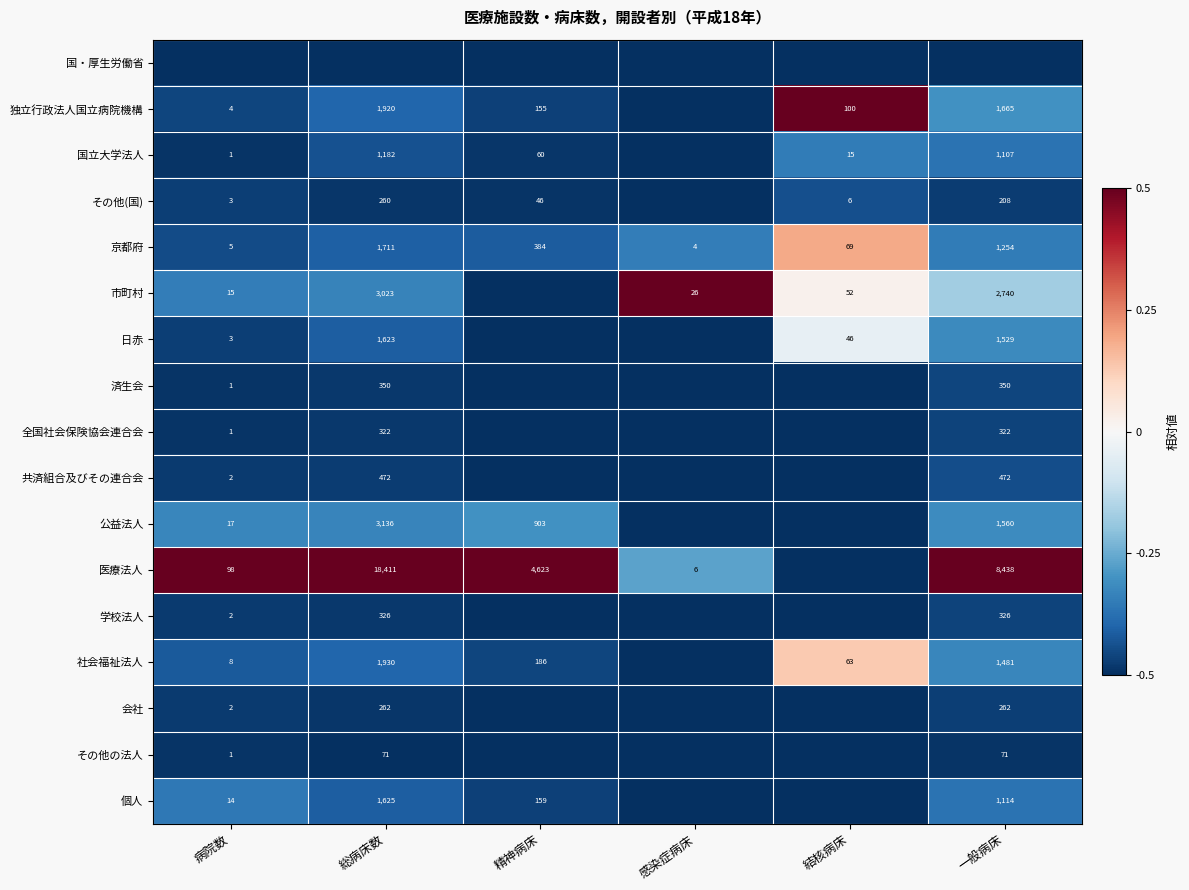

Is the value of 会社 at 病院数 greater than the value of 全国社会保険協会連合会 at 病院数?

Yes